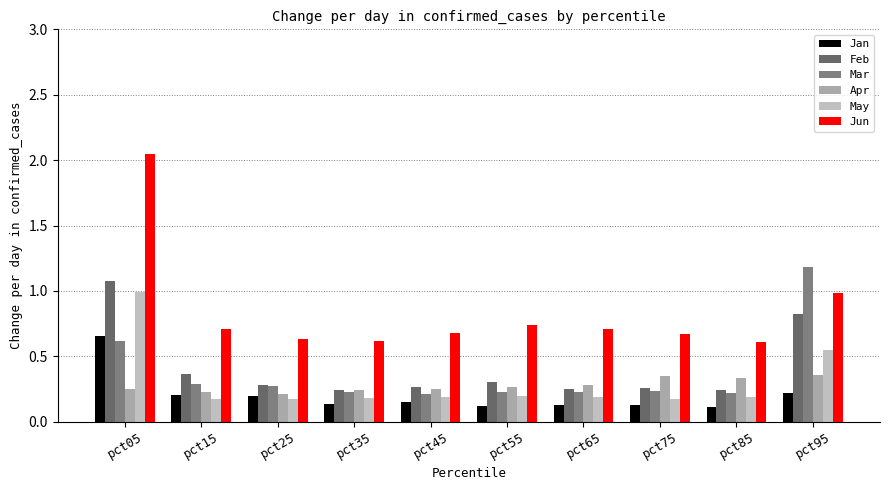

At which category is the sum across all series the highest?

pct05